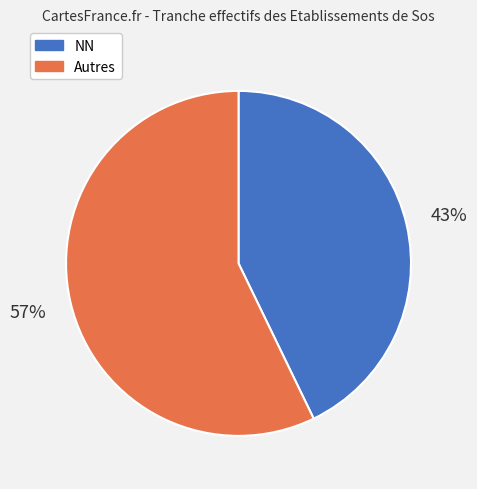

To the nearest percent, what is the average slice percentage?

50%